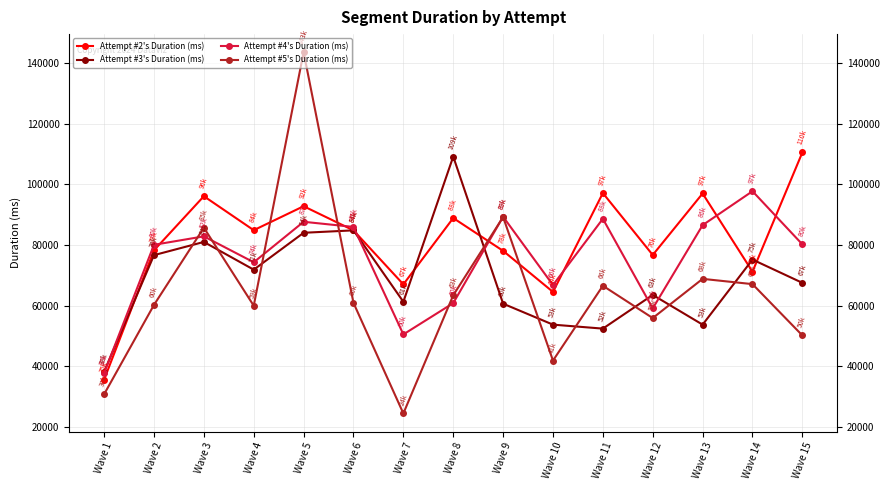

Where is Attempt #5's Duration (ms) nearest to the value 84033?

Wave 3